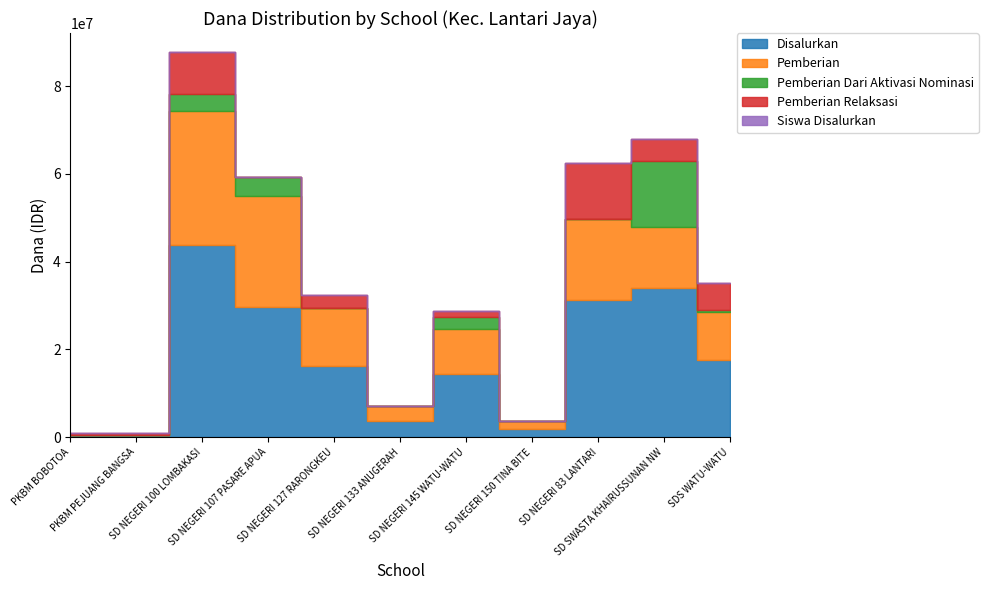

The Disalurkan series shows 16200000 at SD NEGERI 127 RARONGKEU. True or false?

True